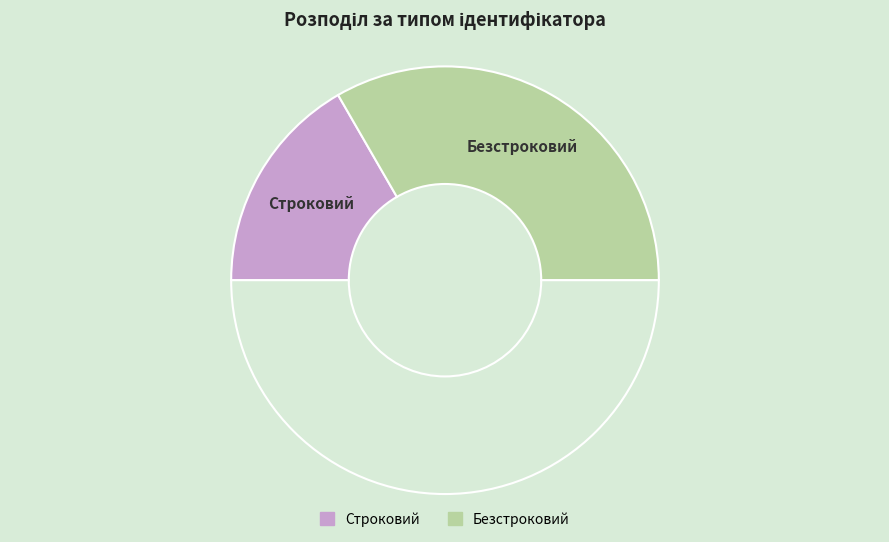

How many slices are in this pie chart?

3